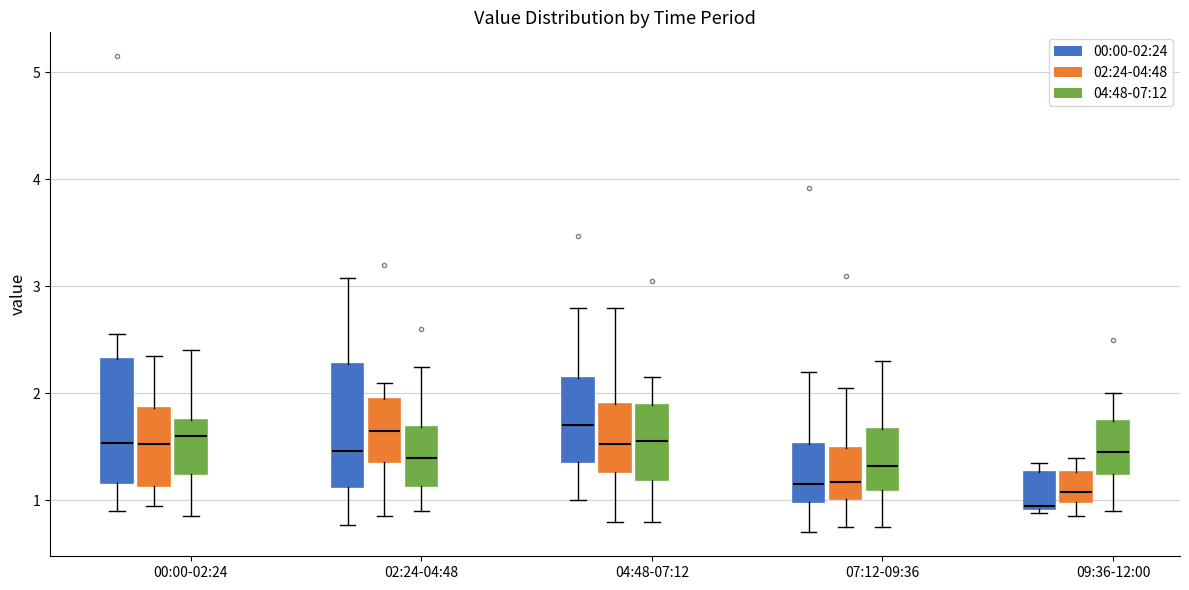

Where does the median line of the box for 04:48-07:12 (00:00-02:24) sit on the y-axis? The values are not printed on the chart, so give them approximately, as read against the axis.

1.7